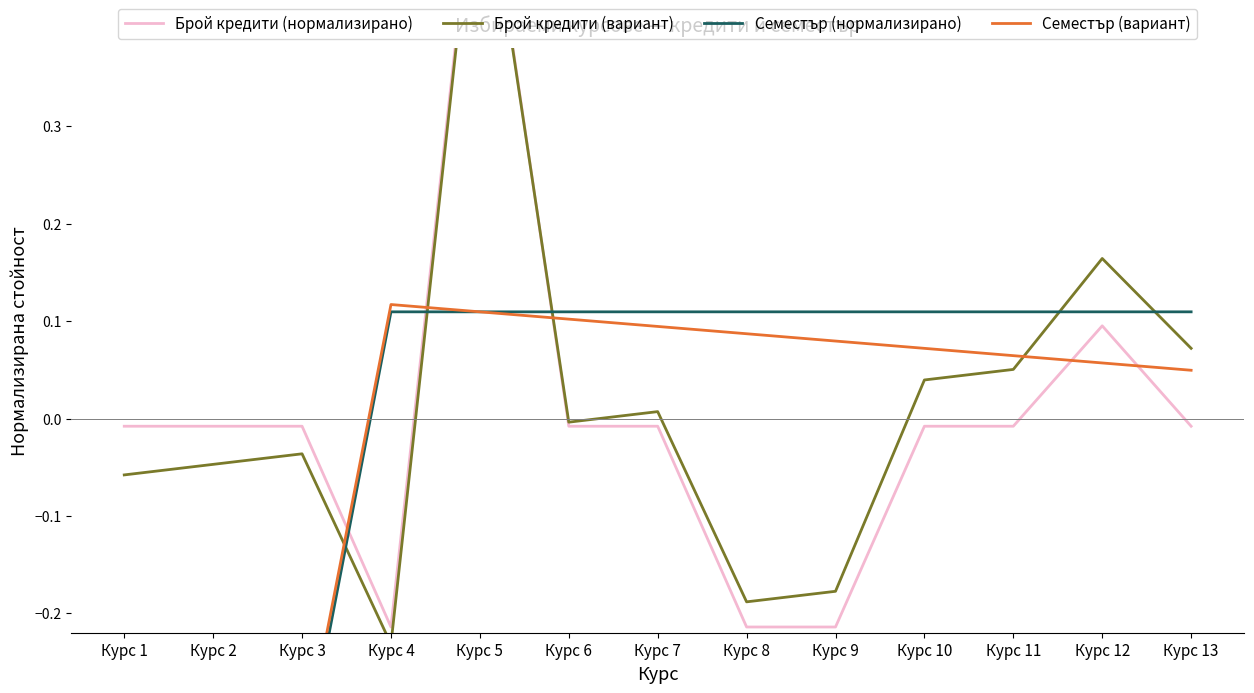

True or false: Семестър (нормализирано) and Семестър (вариант) cross at least once.

False